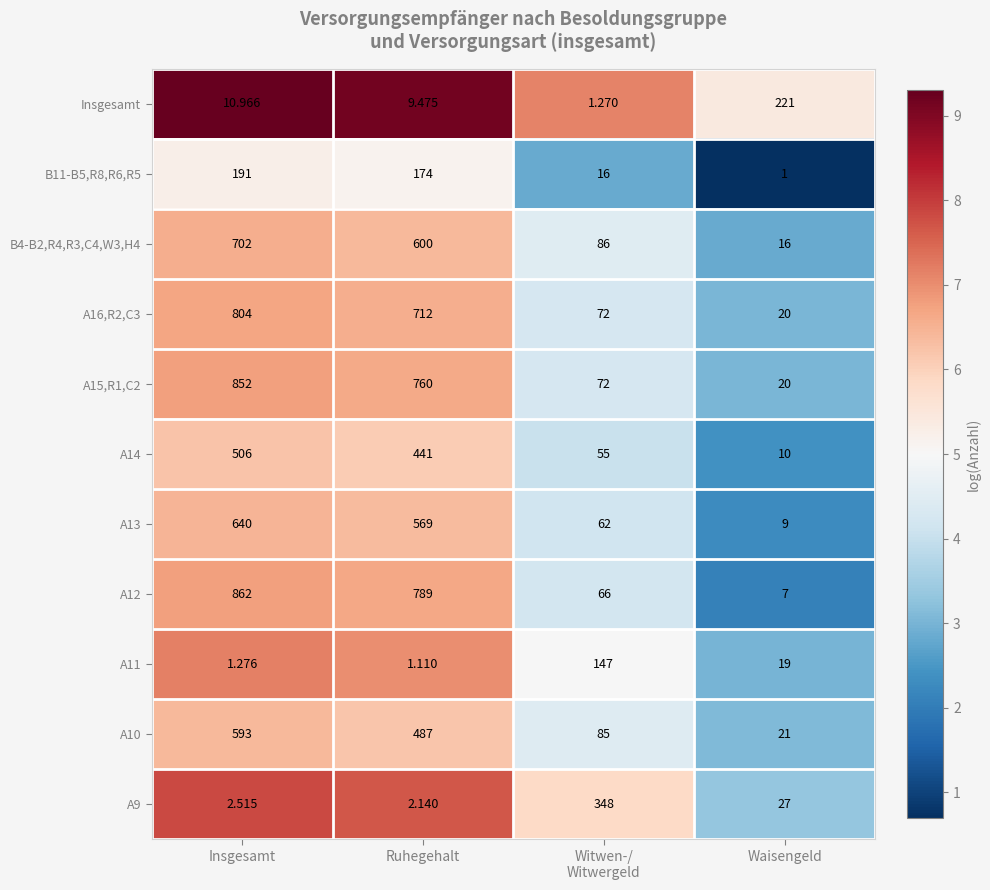

Is the value of A14 at Waisengeld greater than the value of A15,R1,C2 at Ruhegehalt?

No